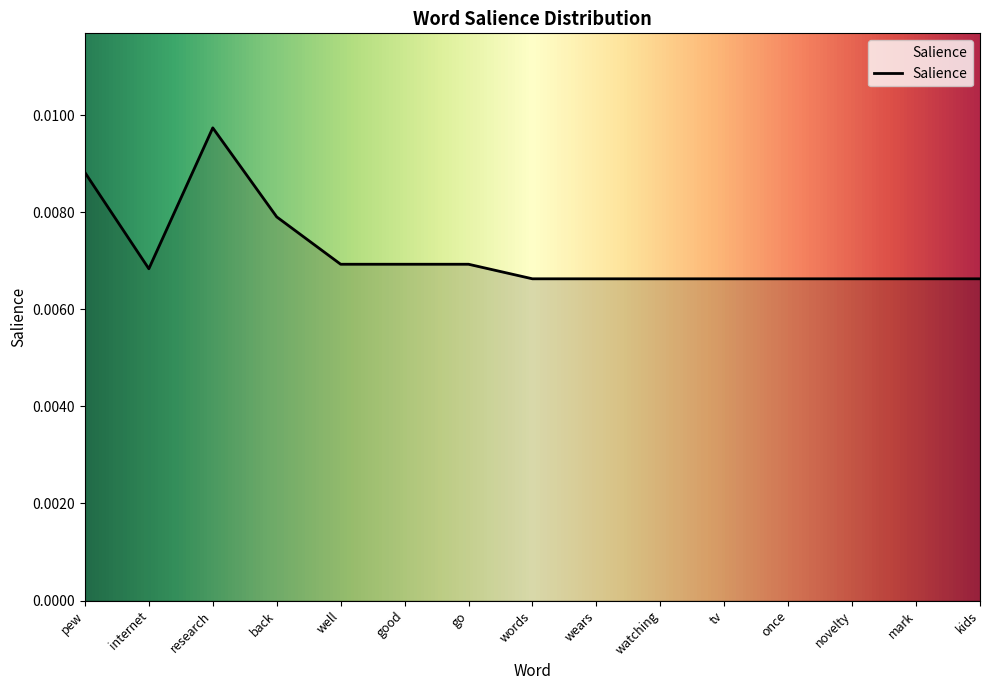

What position from the left is back?

4